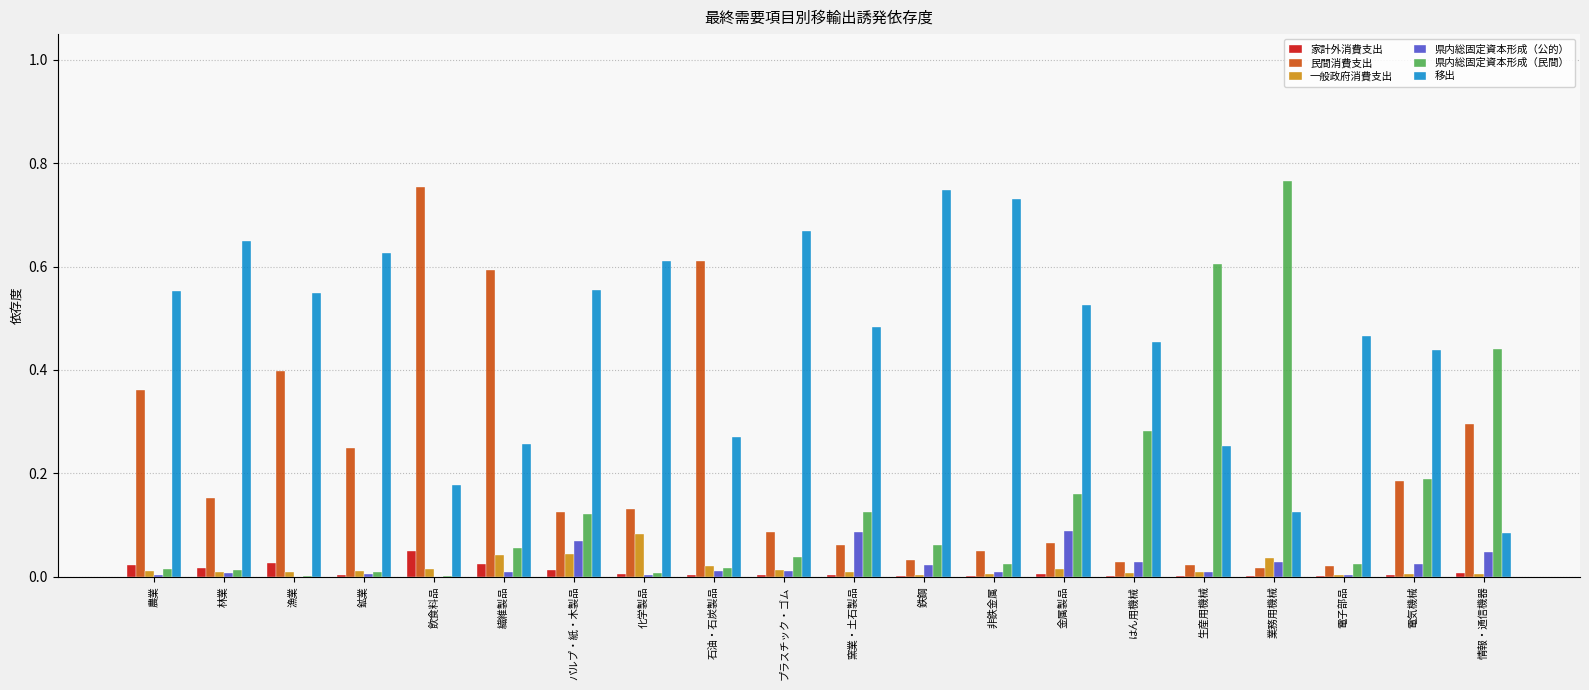

Is the value of 県内総固定資本形成（公的） at 石油・石炭製品 greater than the value of 県内総固定資本形成（民間） at パルプ・紙・木製品?

No